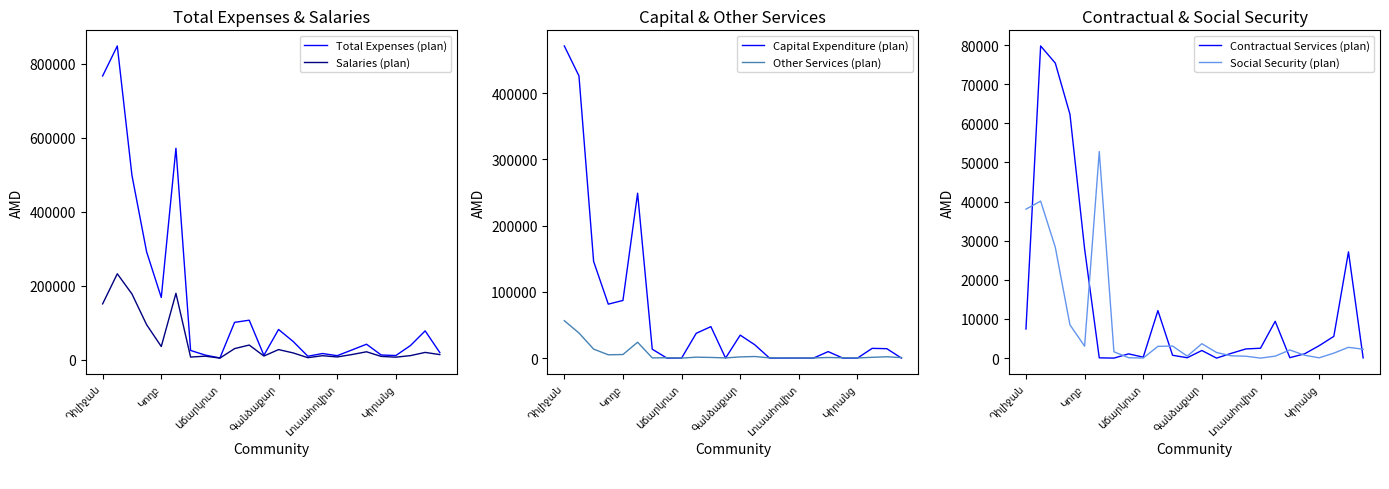

What is the label of the 22nd point from the left?

21